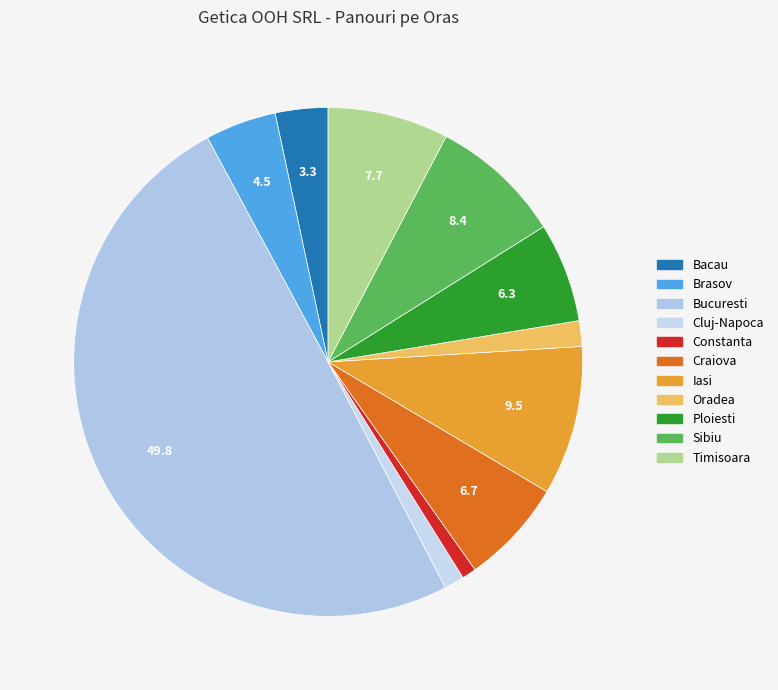

Which slice is the smallest?

Constanta